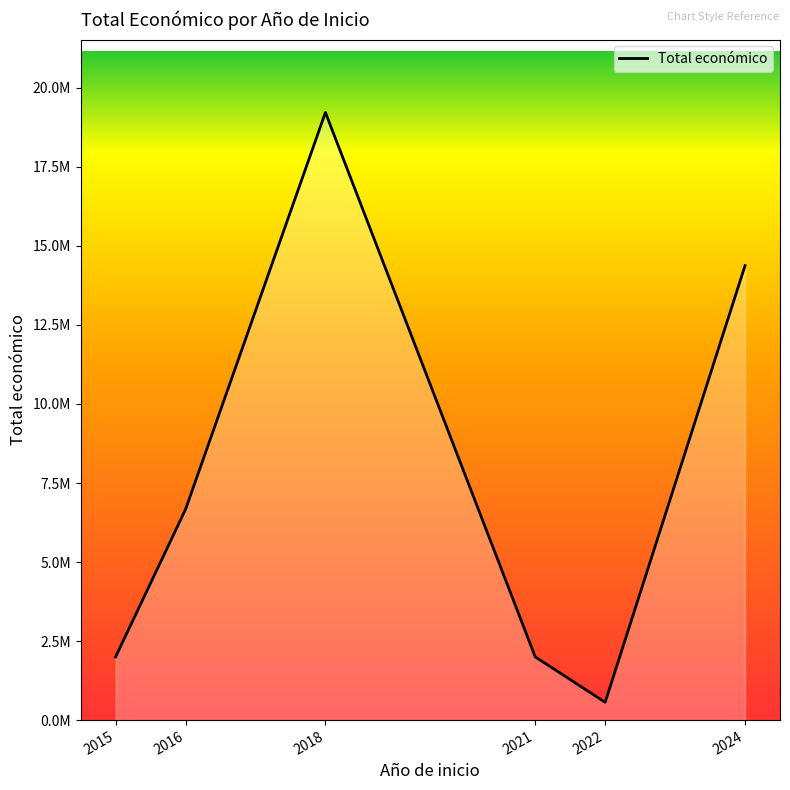

Reading right to left, list all the values displayed in this chart.

14375055	563721	1999886	19221602	6666297	1999221